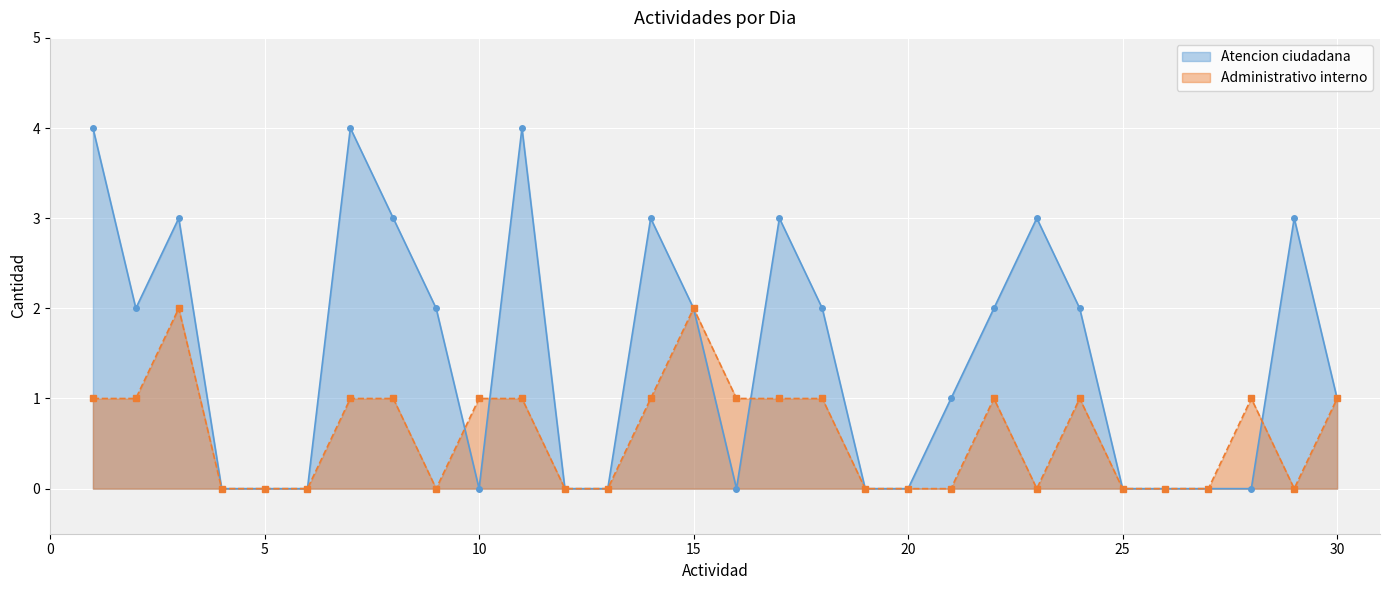

Which label corresponds to the largest value in the chart?

1